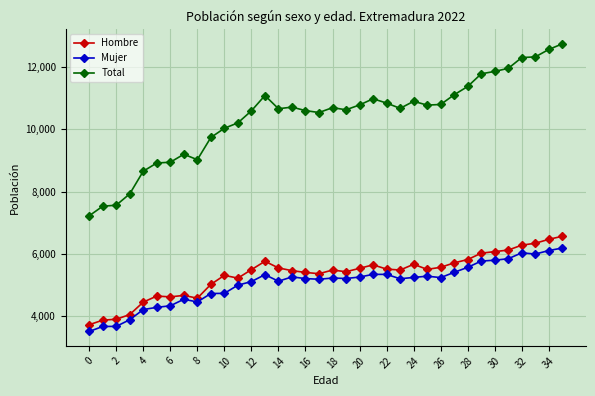

What is the sum of all Hombre values?

192130